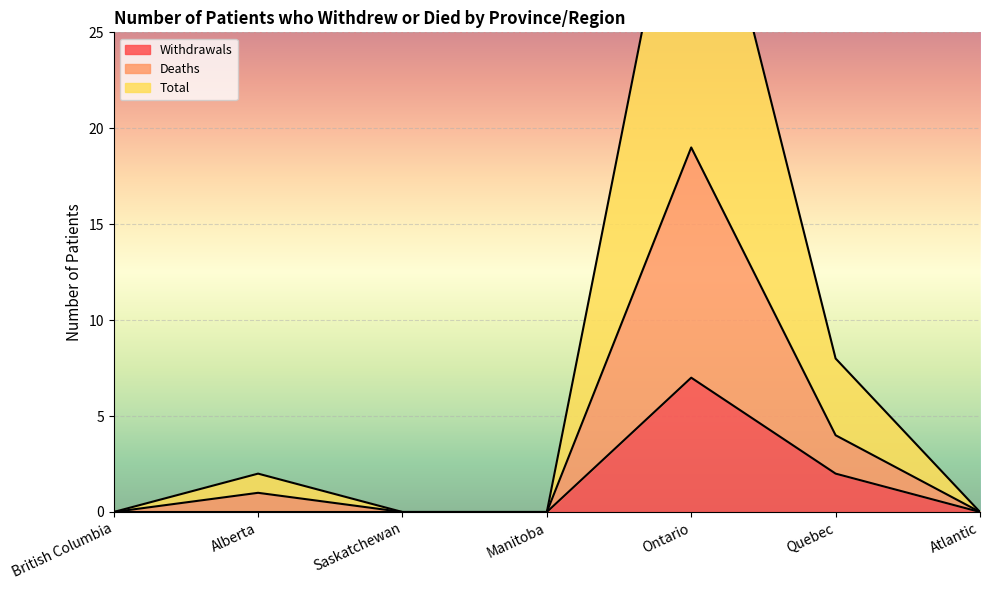

Is the value of Deaths at British Columbia greater than the value of Withdrawals at Saskatchewan?

No